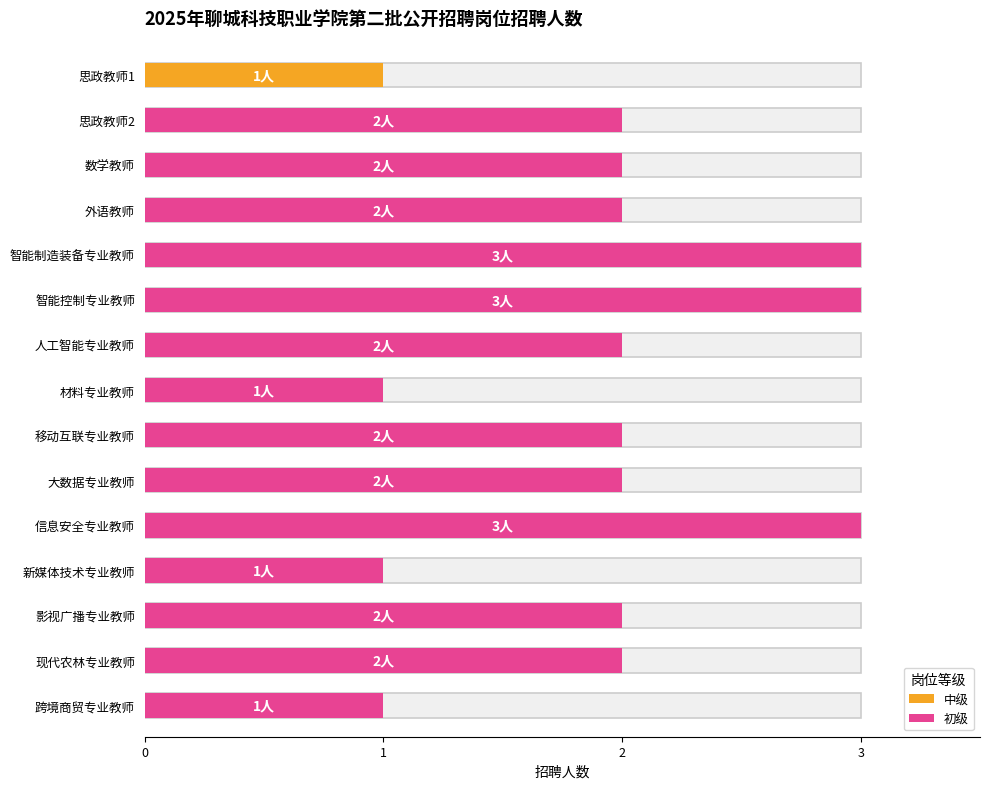

The value at 影视广播专业教师 is 1. True or false?

False